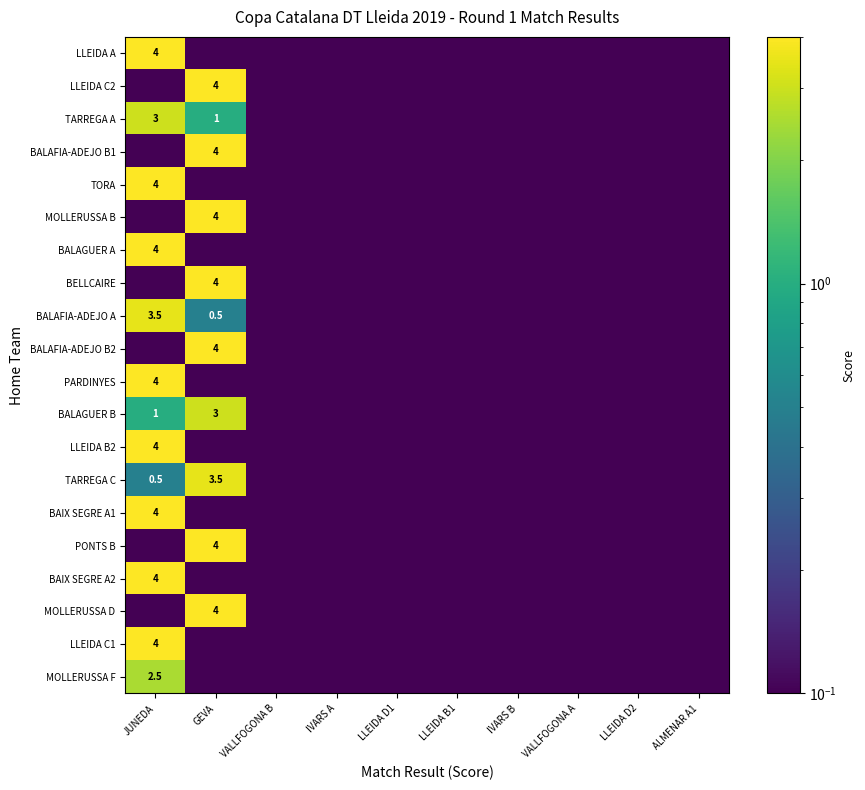

True or false: BAIX SEGRE A1 has a value of 0.1 at GEVA.

True